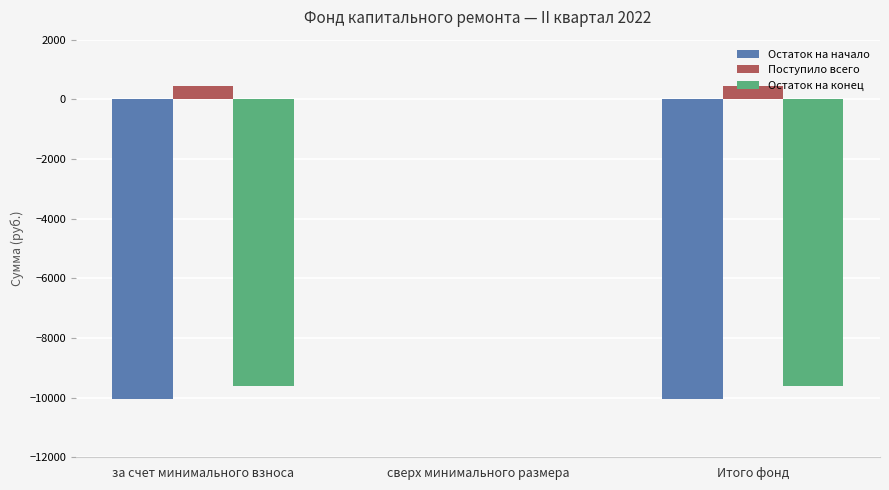

Between сверх минимального размера and Итого фонд, which series saw the biggest shift?

Остаток на начало